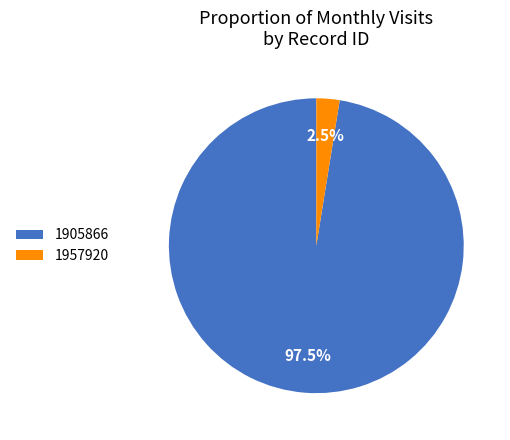

Between 1957920 and 1905866, which is larger?

1905866